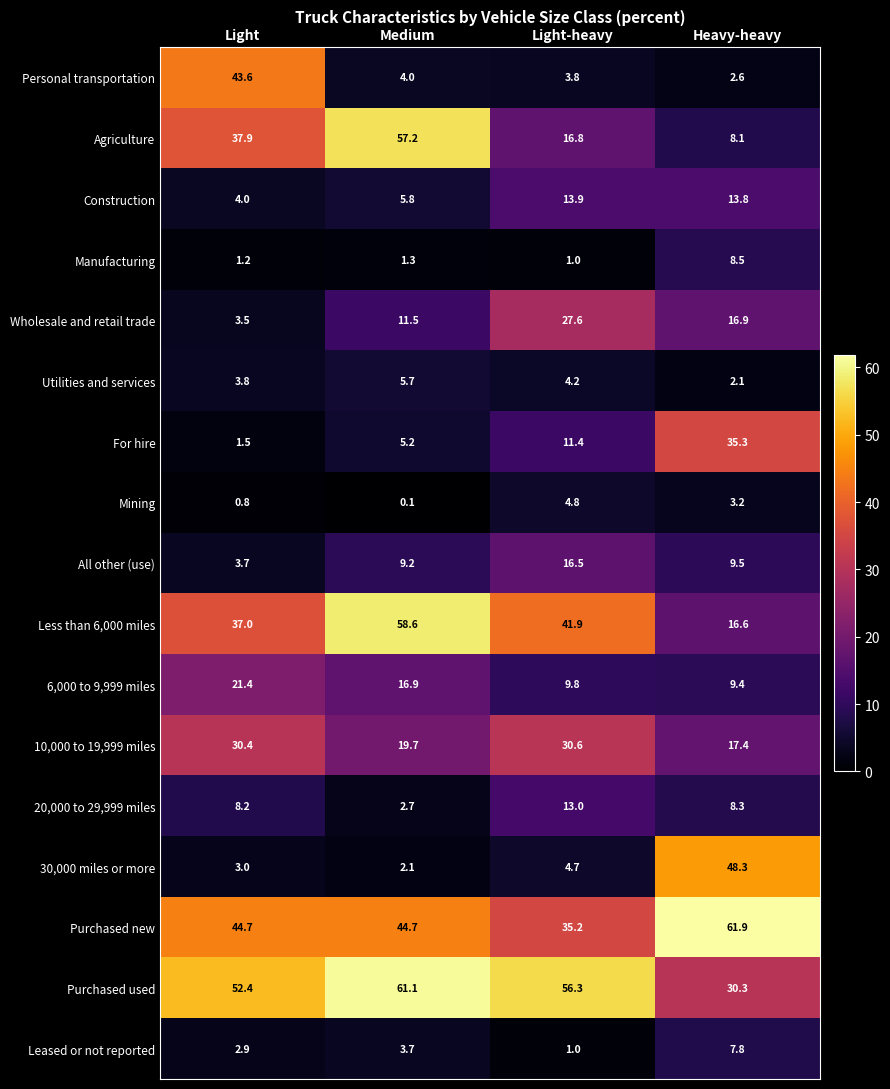

The All other (use) series shows 9.5 at Heavy-heavy. True or false?

True